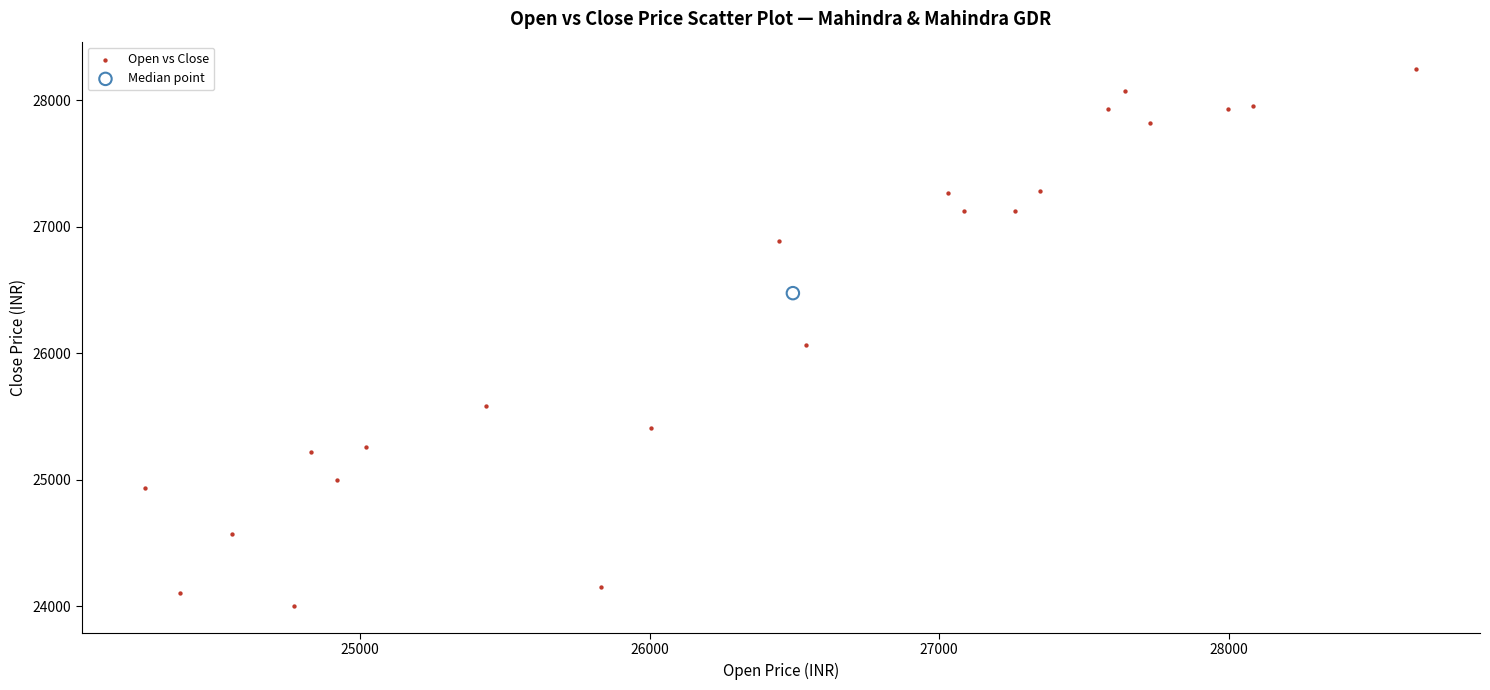

What are all the series names shown in the legend?

Open vs Close, Median point